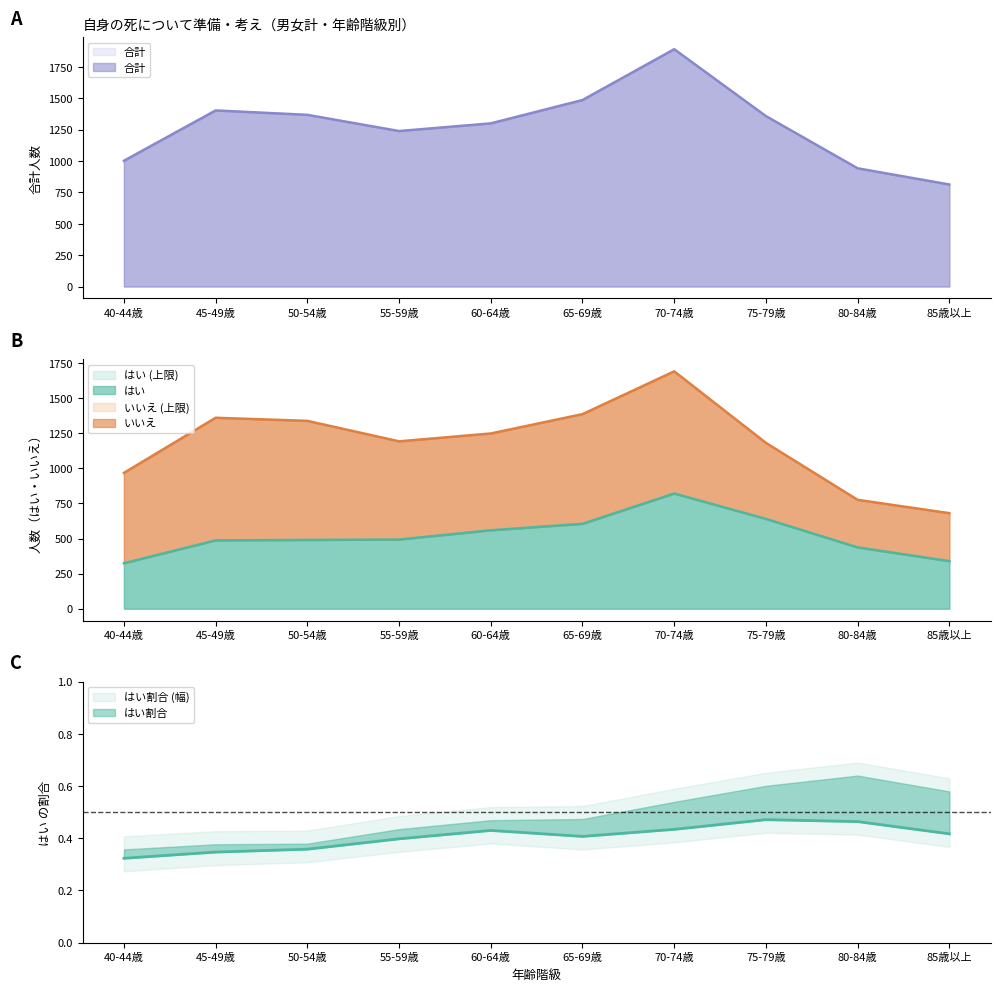

True or false: 合計 has a value of 867 at 45-49歳.

False